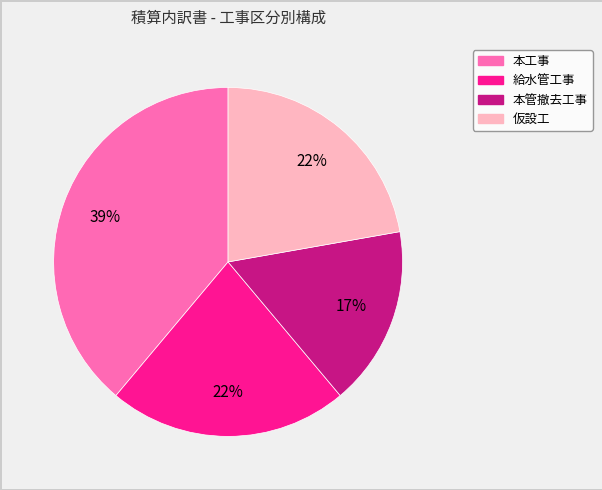

Between 本工事 and 仮設工, which is larger?

本工事